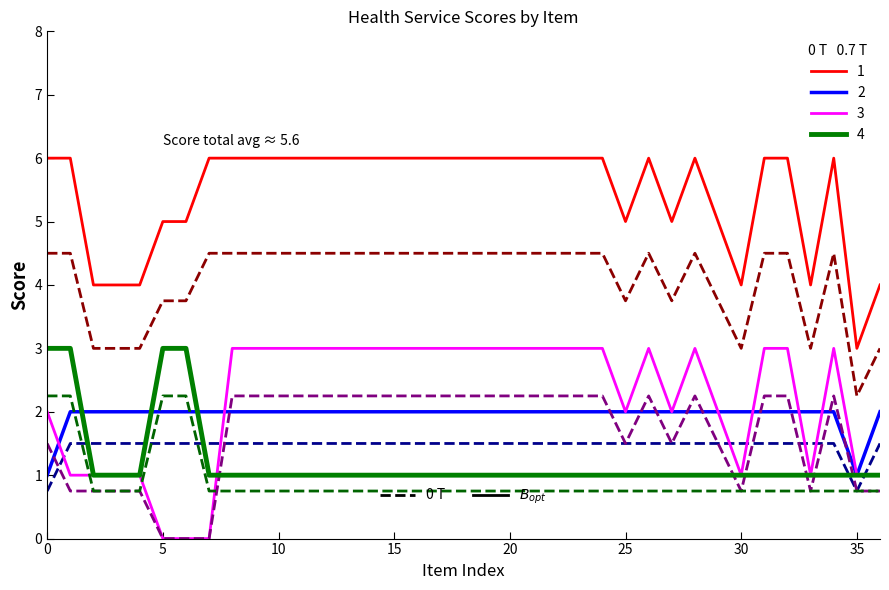

What is the greatest value displayed?

6.0